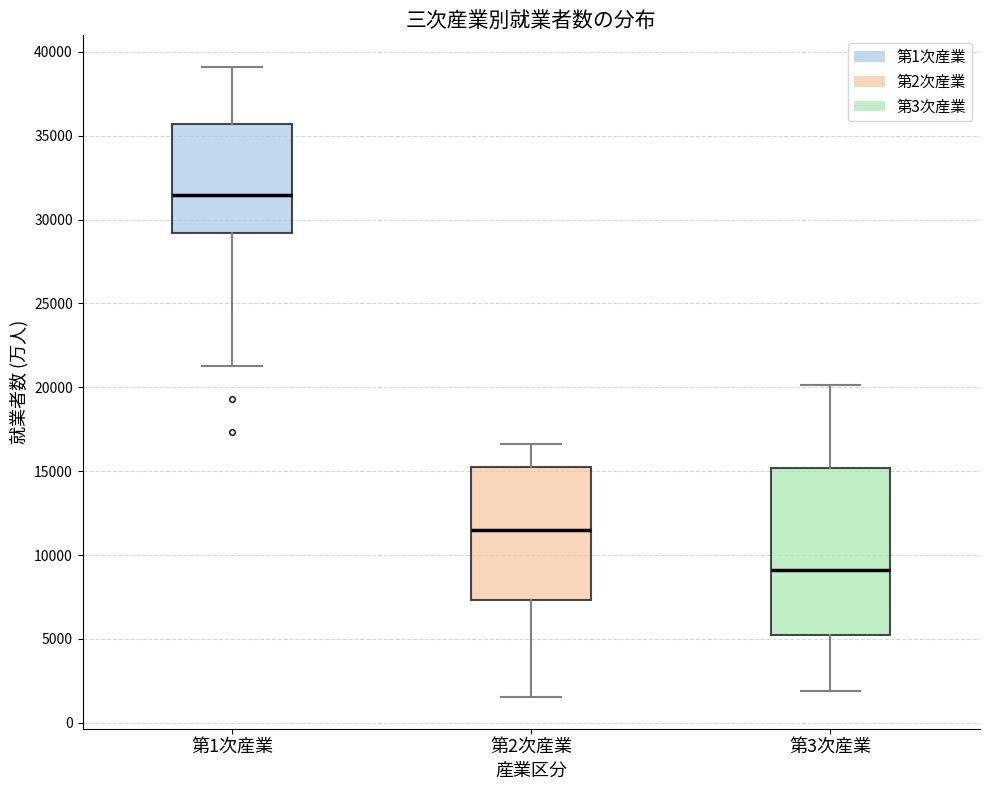

Which box's median line is the lowest?

第3次産業